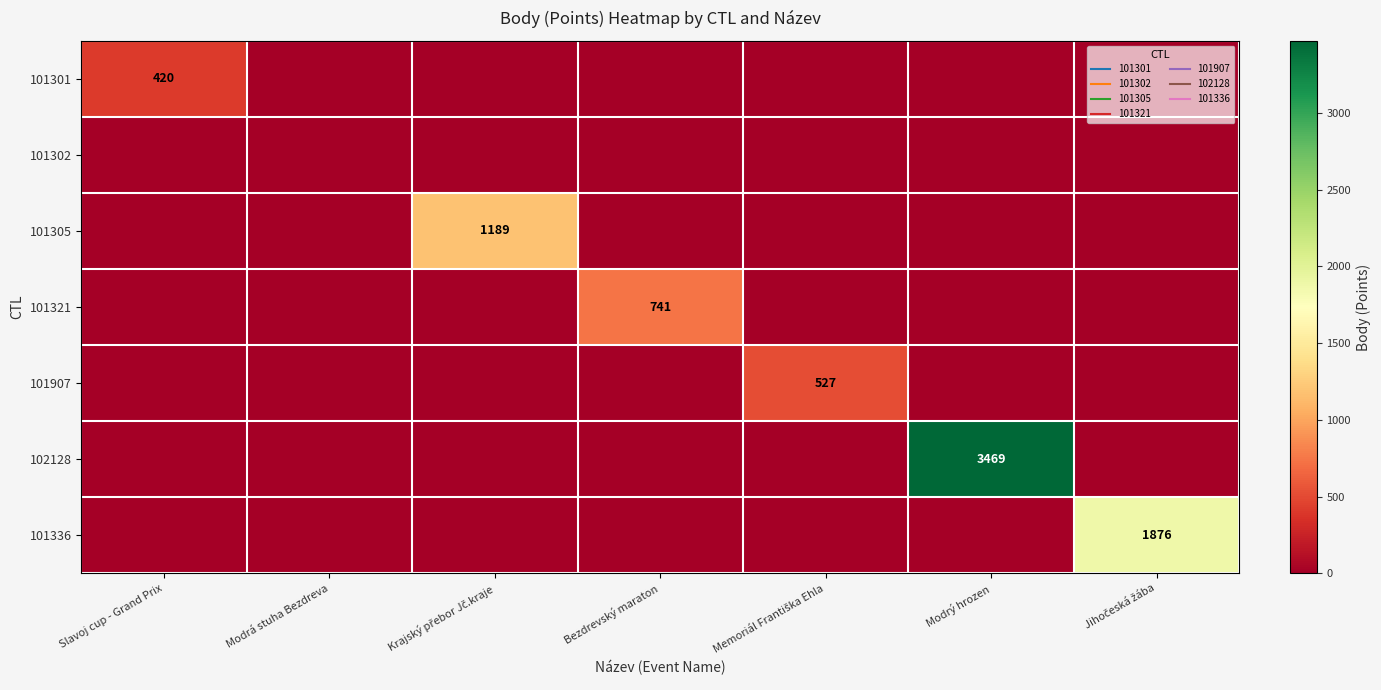

What is the difference between the maximum and minimum values in the 101305 series?

1189